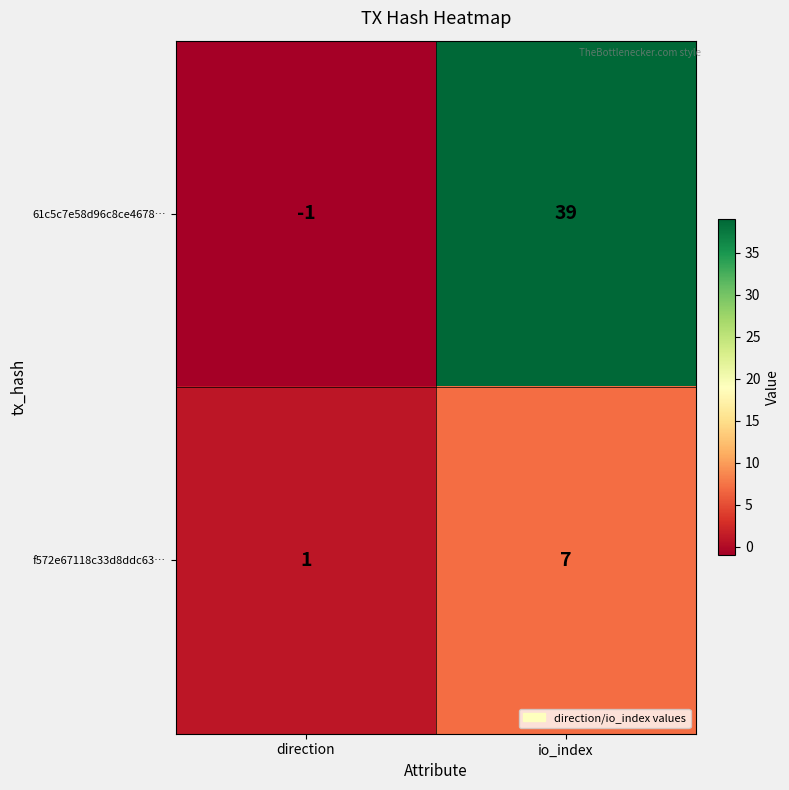

What is the maximum value shown in the chart?

39